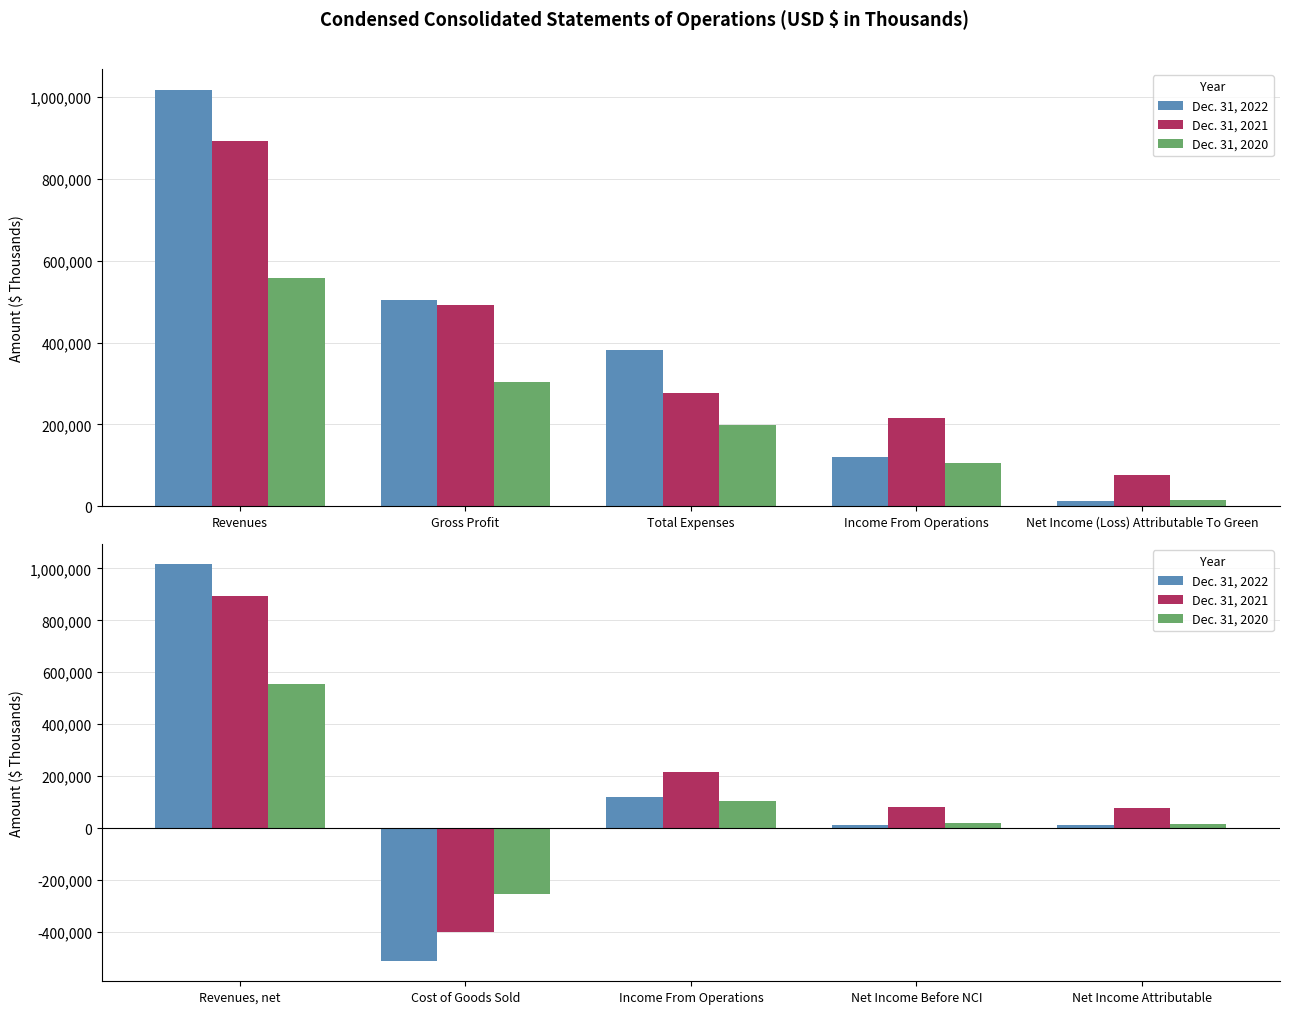

At which category is the sum across all series the highest?

Revenues, net